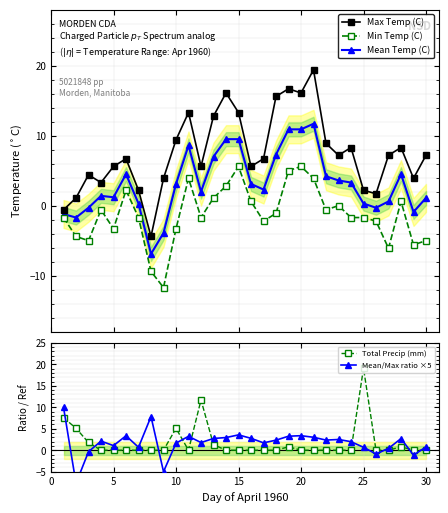

Is the value of Min Temp (C) at 26 greater than the value of Total Precip (mm) at 28?

No